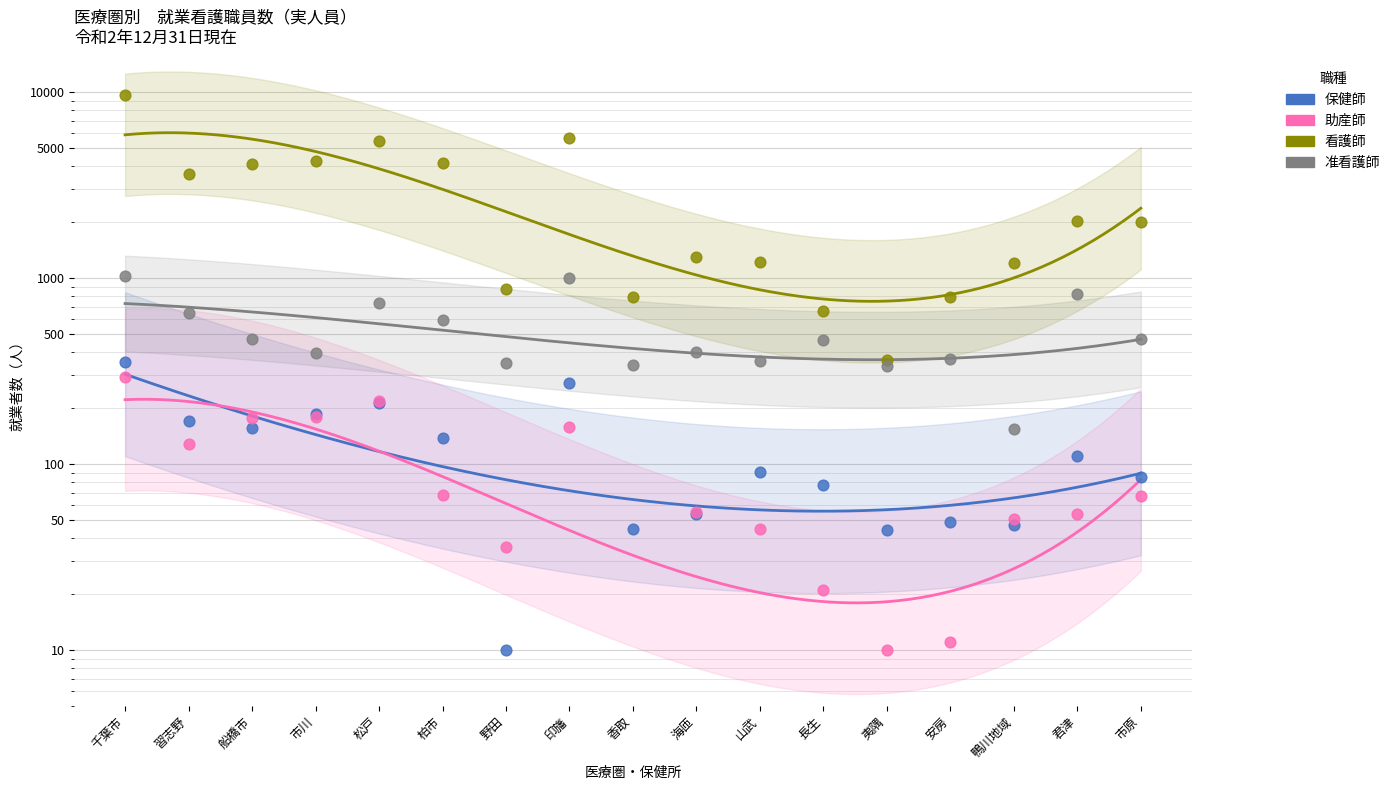

Which series reaches the maximum Y coordinate?

看護師